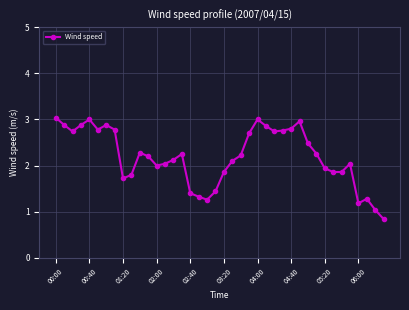

Is this an area chart (filled region under the line)?

No